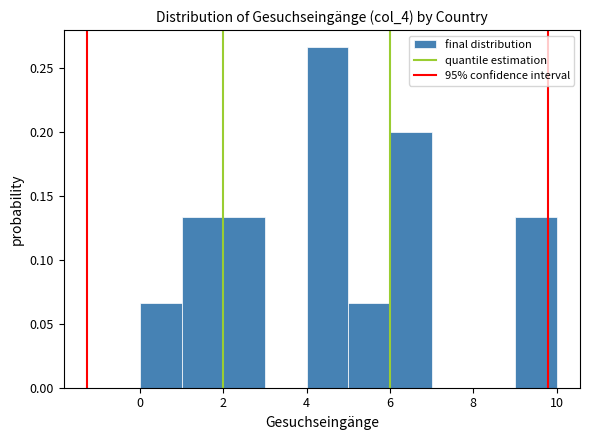

How tall is the bar that spans 5 to 6 on the x-axis? The values are not printed on the chart, so give them approximately, as read against the axis.

0.065